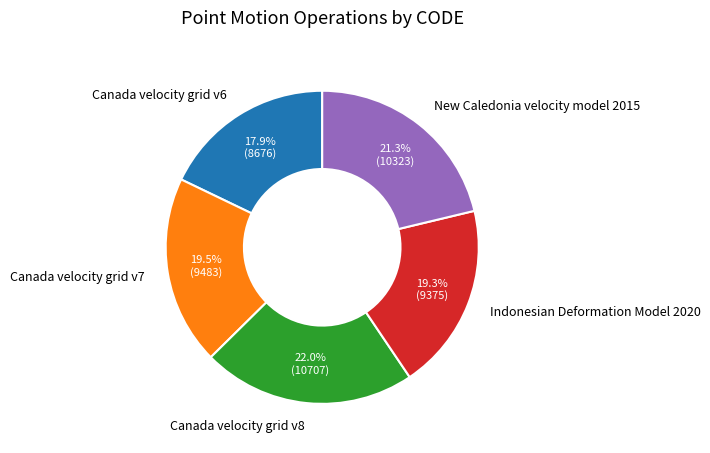

To the nearest percent, what is the difference between the Canada velocity grid v6 and New Caledonia velocity model 2015 slice percentages?

3%